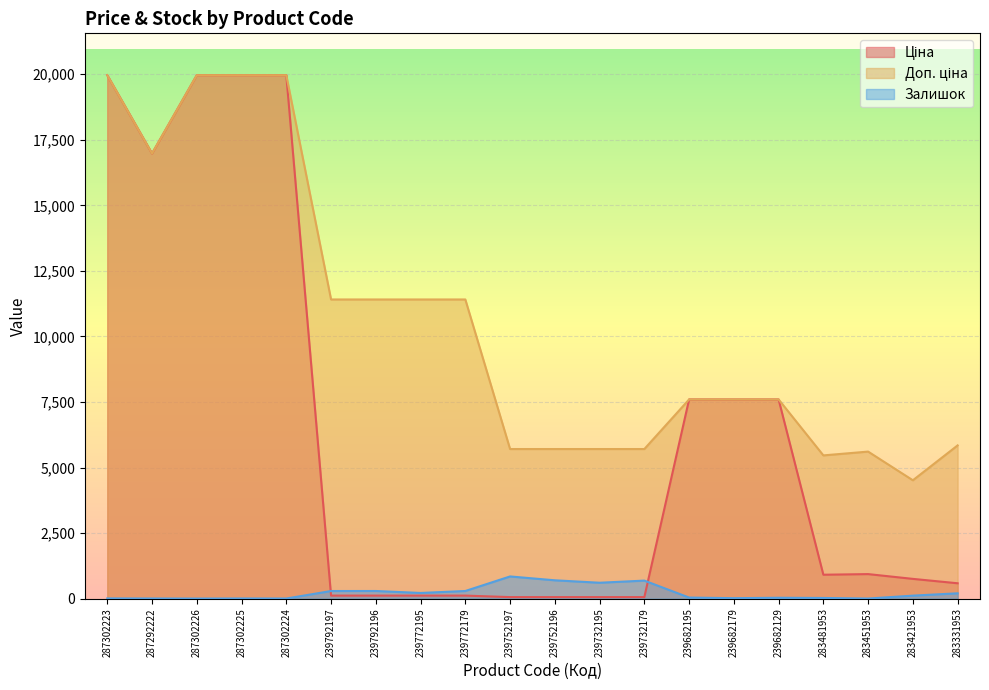

What position from the left is 239682129?

16